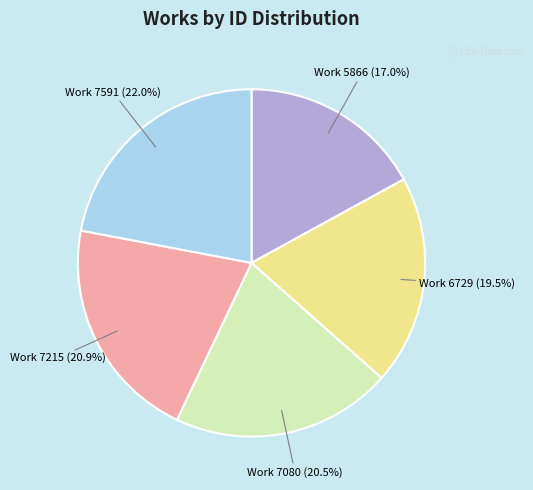

Is there a majority slice in this chart?

No